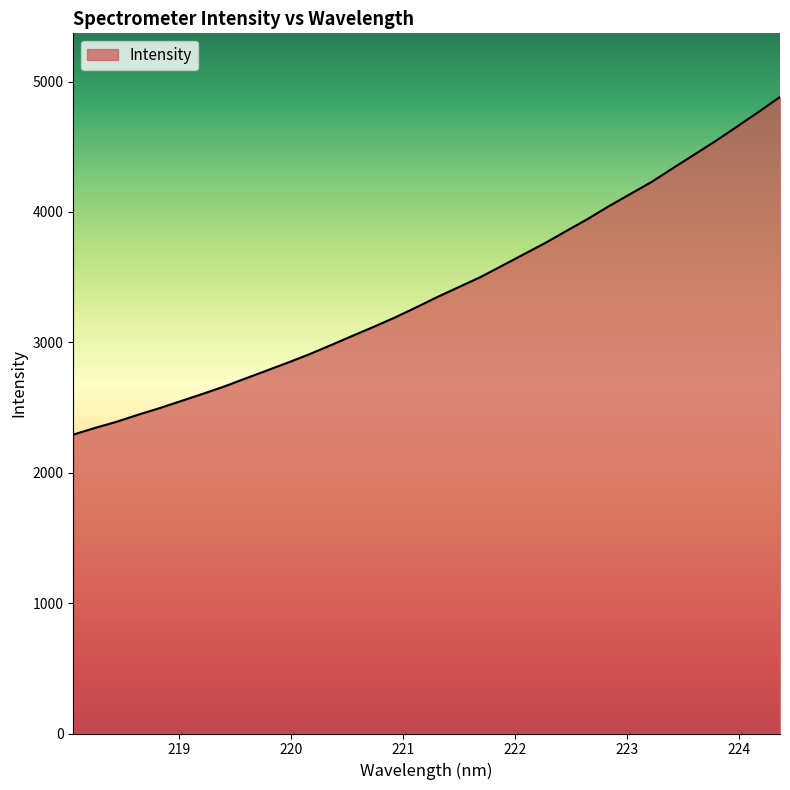

How many values exceed 3348?

17